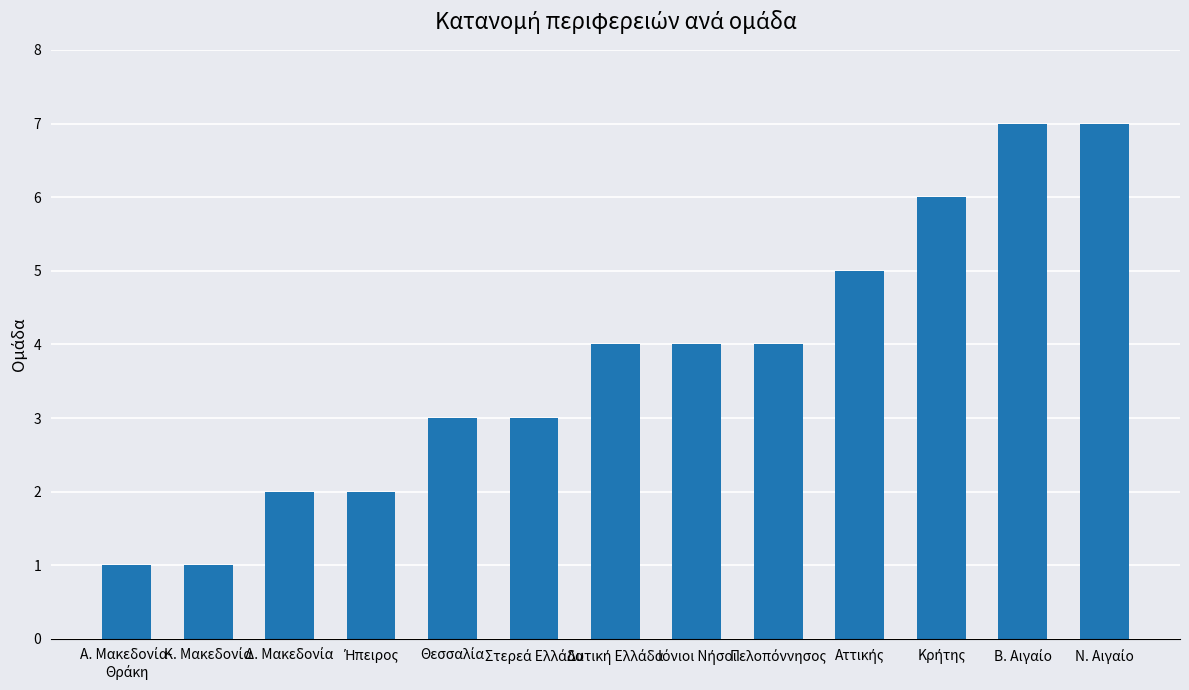

What is the value of the 12th bar from the left?

7